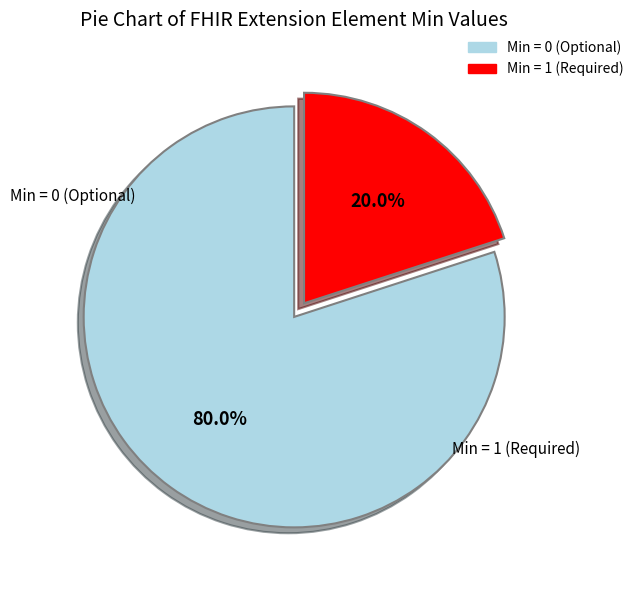

Does any single category account for the majority?

Yes